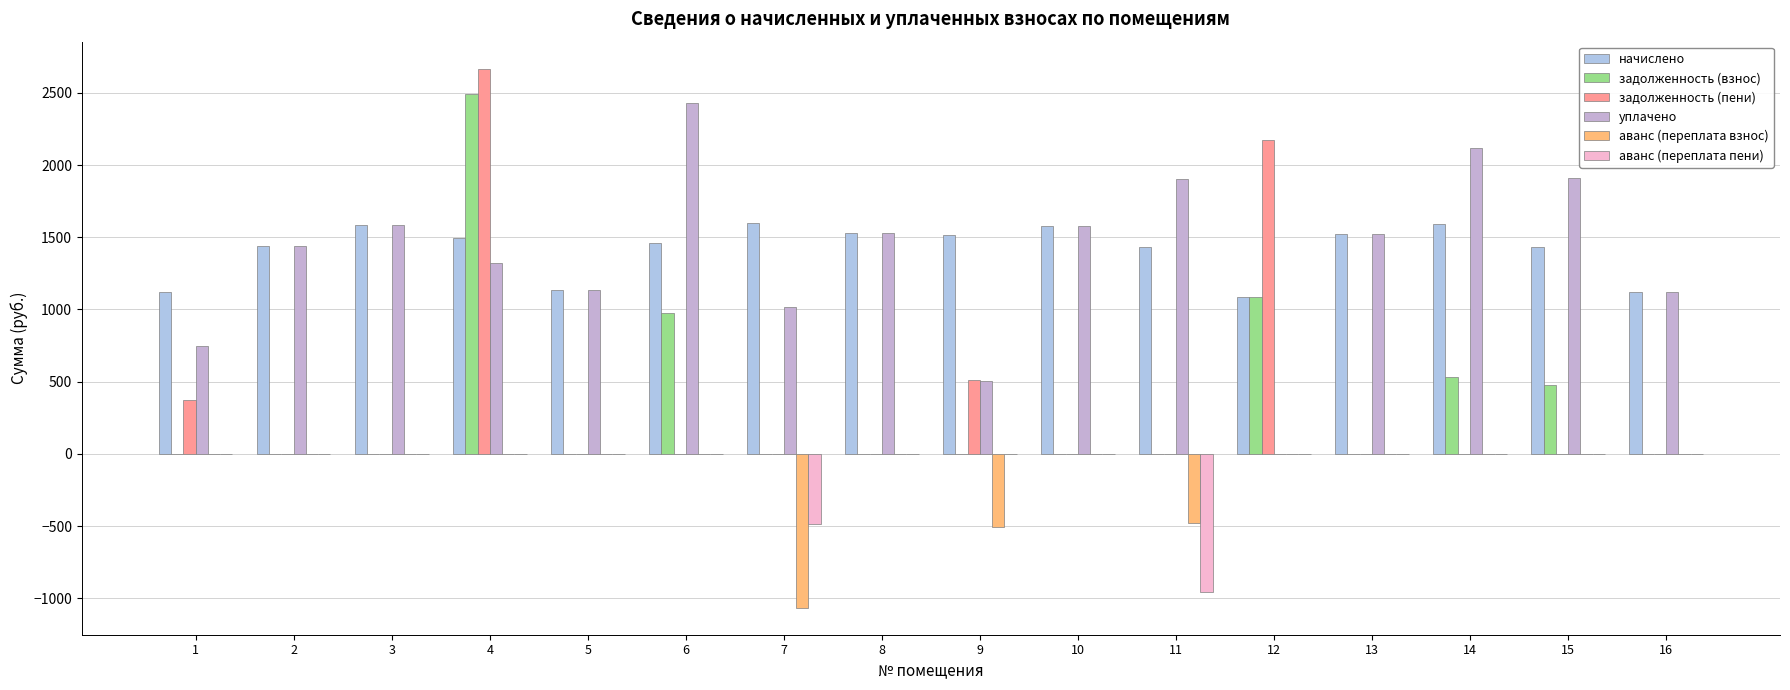

Reading left to right, extract all data points from this chart.

начислено: 1118.1	1437.1	1583.7	1495.7	1132.8	1459.1	1598.4	1528.7	1517.7	1576.4	1429.7	1085.1	1525.0	1591.0	1433.4	1118.1
задолженность (взнос): 0.0	0.0	0.0	2492.0	0.0	972.7	0.0	0.0	0.0	0.0	0.0	1085.1	0.0	530.4	477.8	0.0
задолженность (пени): 372.7	0.0	0.0	2667.9	0.0	0.0	0.0	0.0	509.9	0.0	0.0	2170.3	0.0	0.0	0.0	0.0
уплачено: 745.4	1437.1	1583.7	1319.9	1132.8	2431.8	1015.2	1528.7	501.9	1576.4	1906.3	0.0	1525.0	2121.4	1911.2	1118.1
аванс (переплата взнос): 0.0	0.0	0.0	0.0	0.0	0.0	-1065.5	0.0	-505.9	0.0	-476.6	0.0	0.0	0.0	0.0	0.0
аванс (переплата пени): 0.0	0.0	0.0	0.0	0.0	0.0	-482.4	0.0	0.0	0.0	-953.2	0.0	0.0	0.0	0.0	0.0